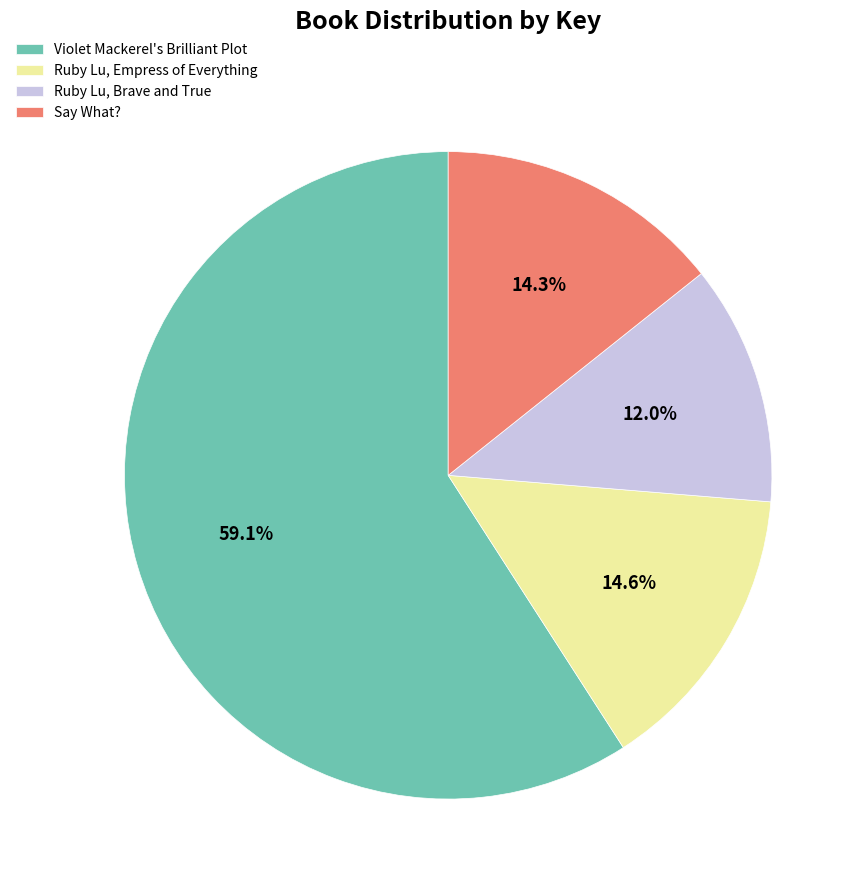

What is the smallest slice in the pie chart?

Ruby Lu, Brave and True